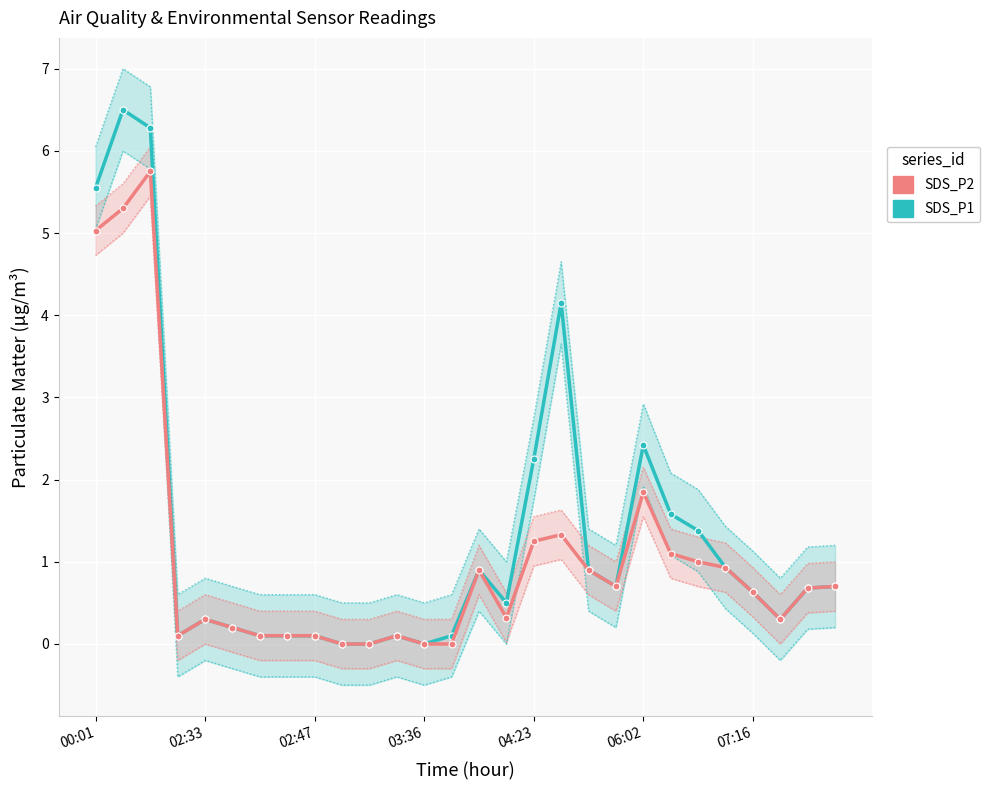

Count the number of categories in the chart.

28